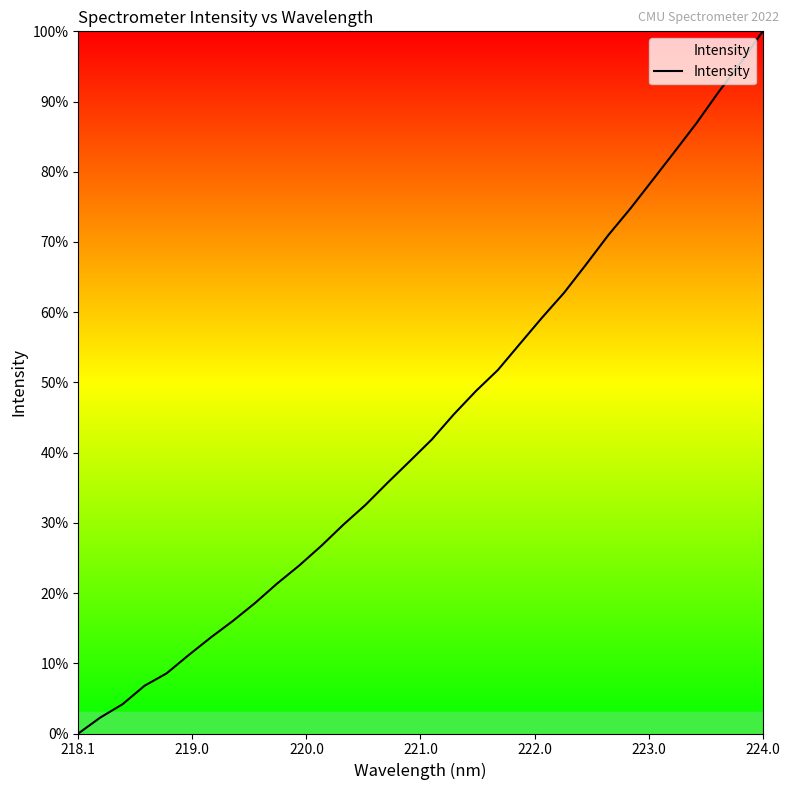

What is the difference between the maximum and minimum values?

100.0